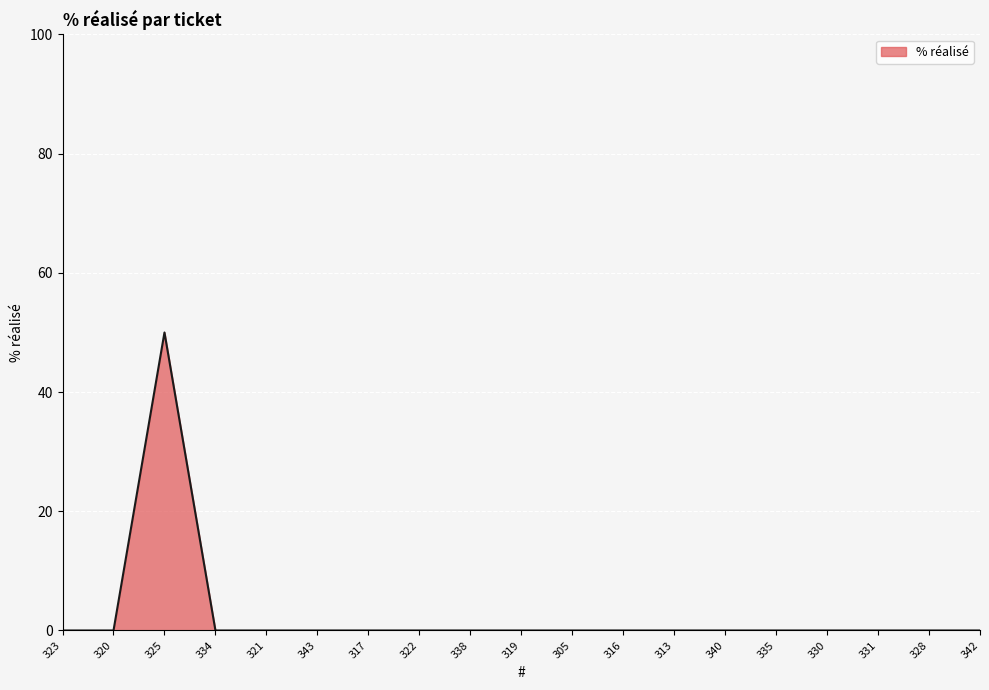

What is the greatest value displayed?

50